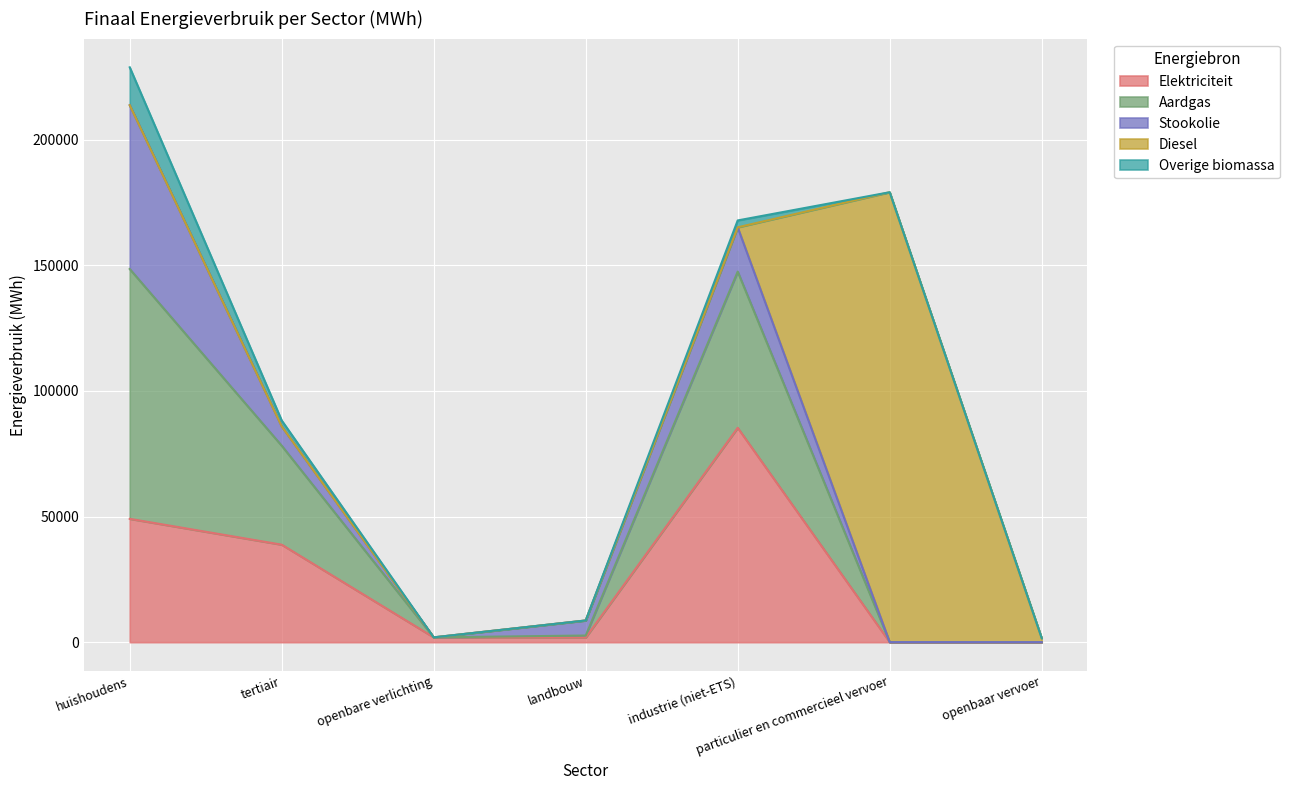

What is the label of the 6th point from the right?

tertiair